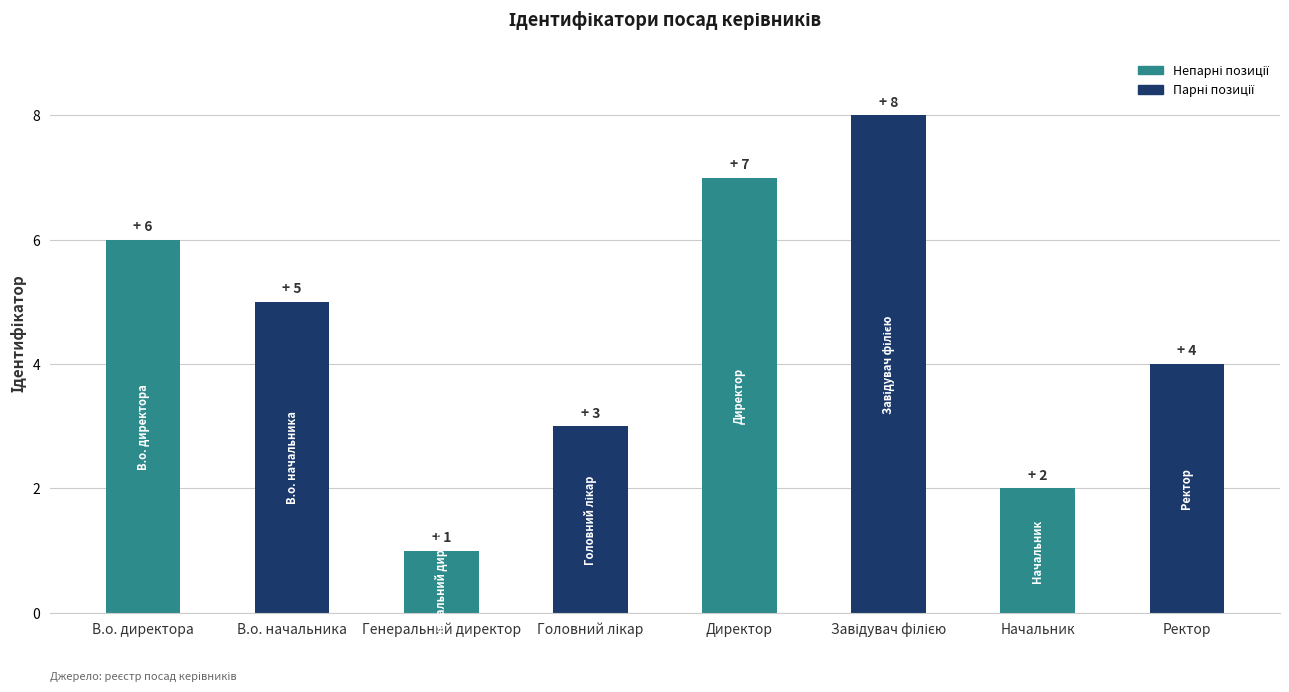

Does the chart contain stacked bars?

No